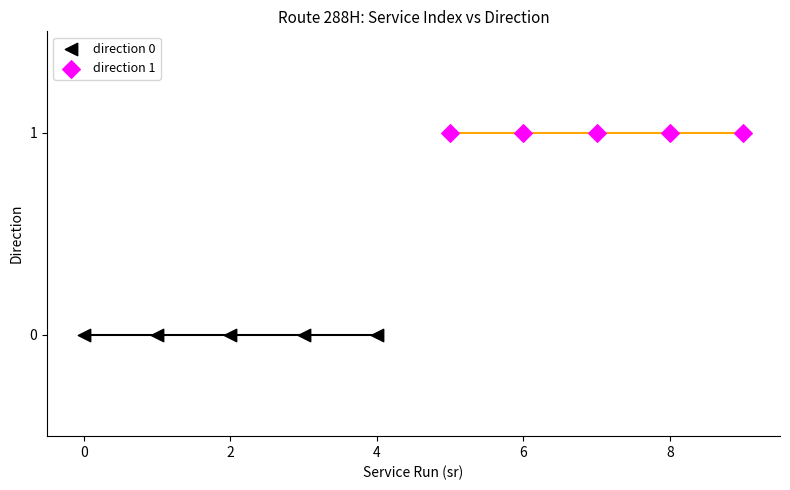

Which series contains the lowest Y value?

direction 0